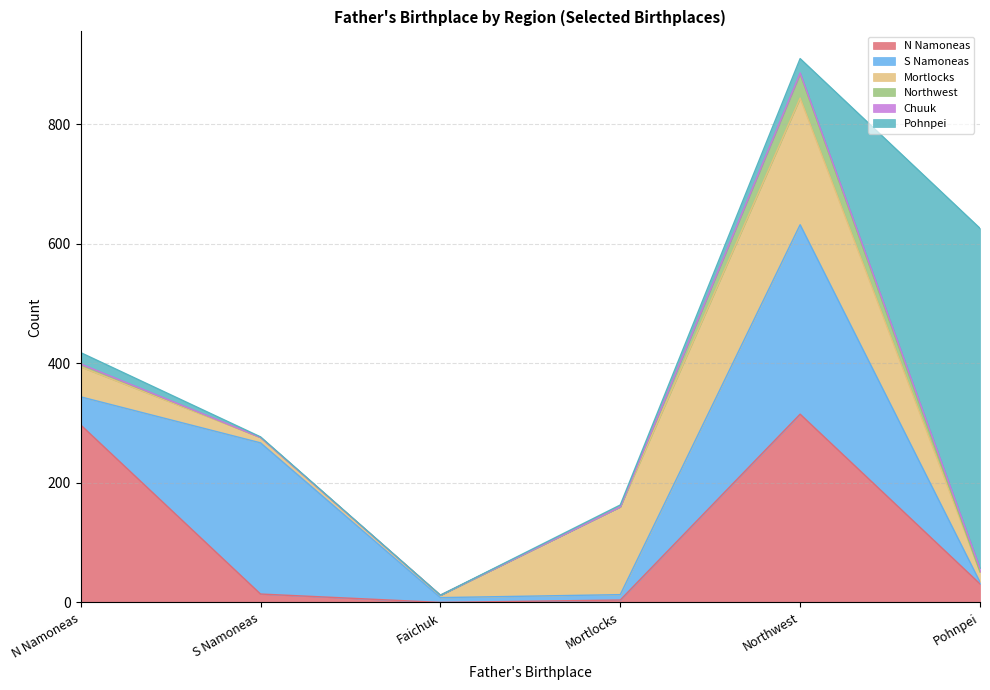

Where is the first local minimum for N Namoneas?

Faichuk